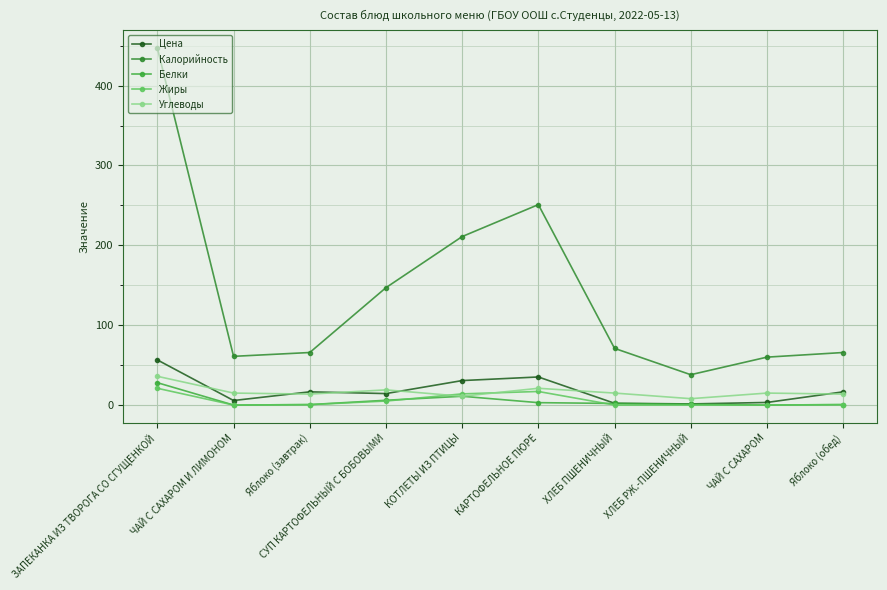

What is the difference between the highest and lowest values at ЧАЙ С САХАРОМ И ЛИМОНОМ?

61.0